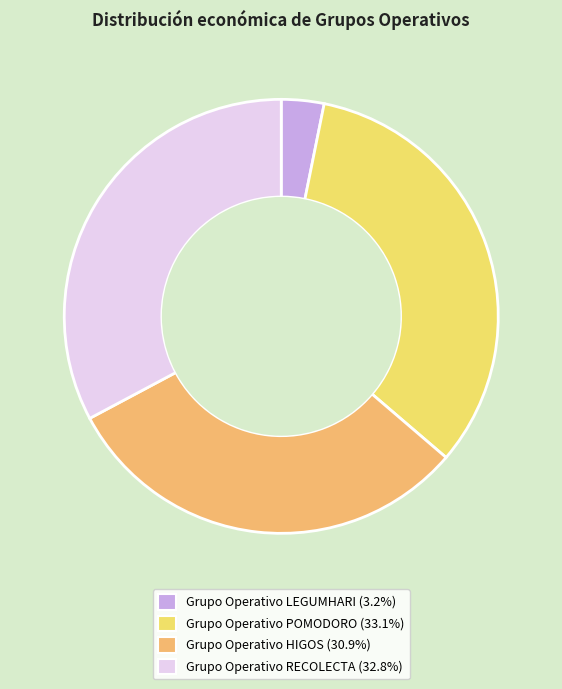

What is the ratio of the value at Grupo Operativo HIGOS to the value at Grupo Operativo RECOLECTA?

0.9